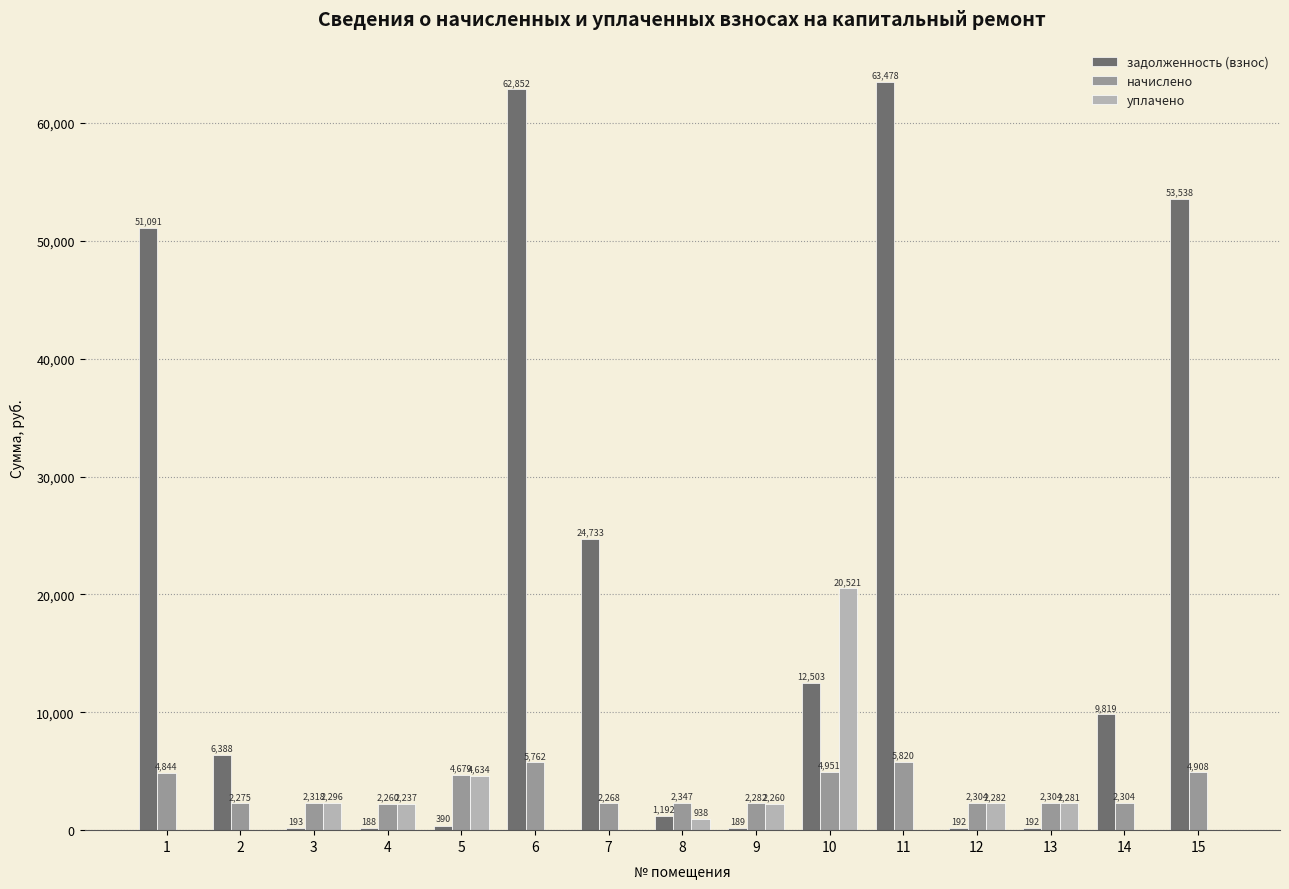

Where does the задолженность (взнос) series first go above 6388?

1